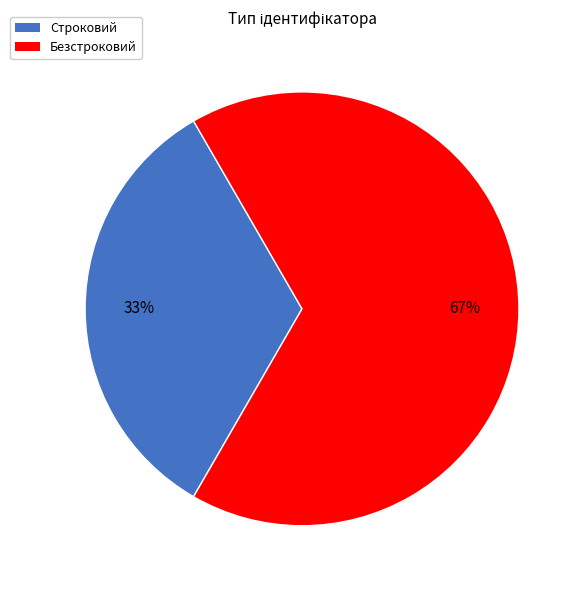

Is Безстроковий the majority of the pie?

Yes